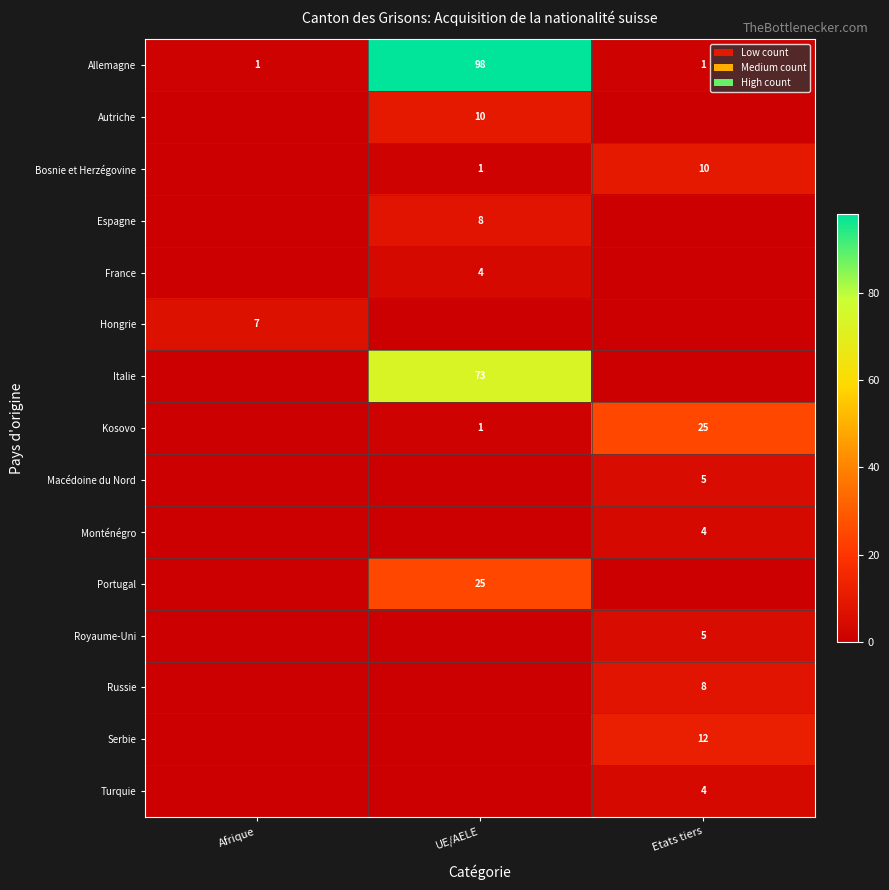

How many values in the Allemagne series exceed 1?

1